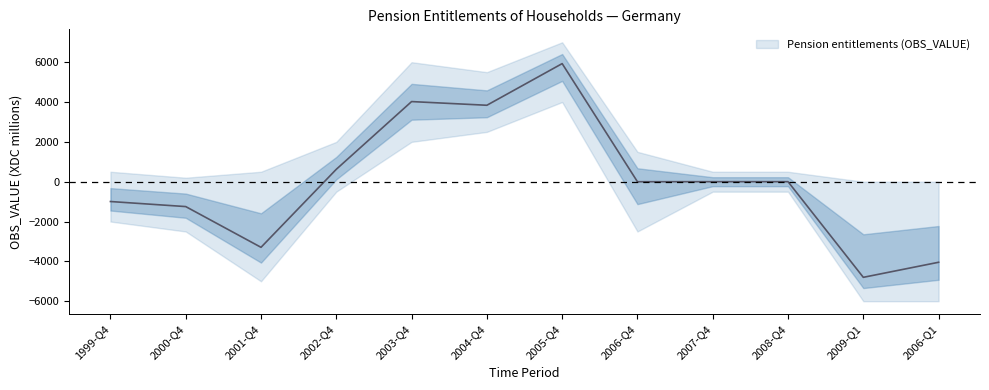

Which label corresponds to the largest value in the chart?

2005-Q4